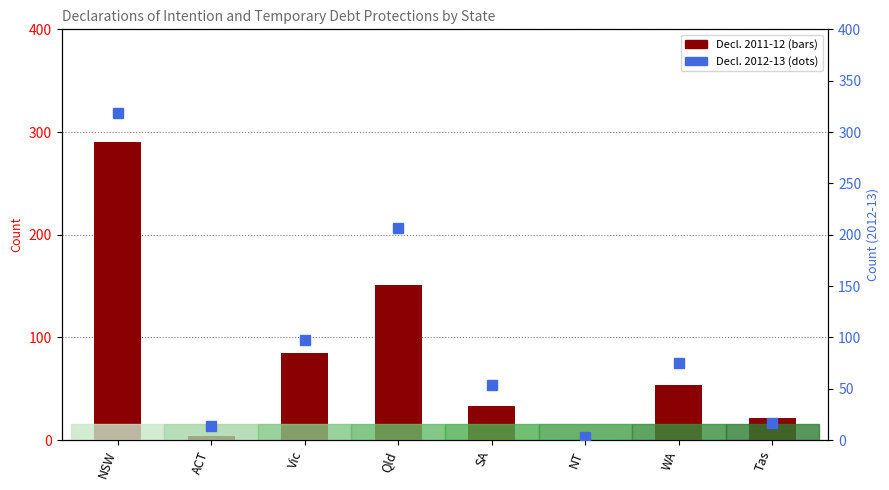

Which series has the largest total across all categories?

Decl. 2012-13